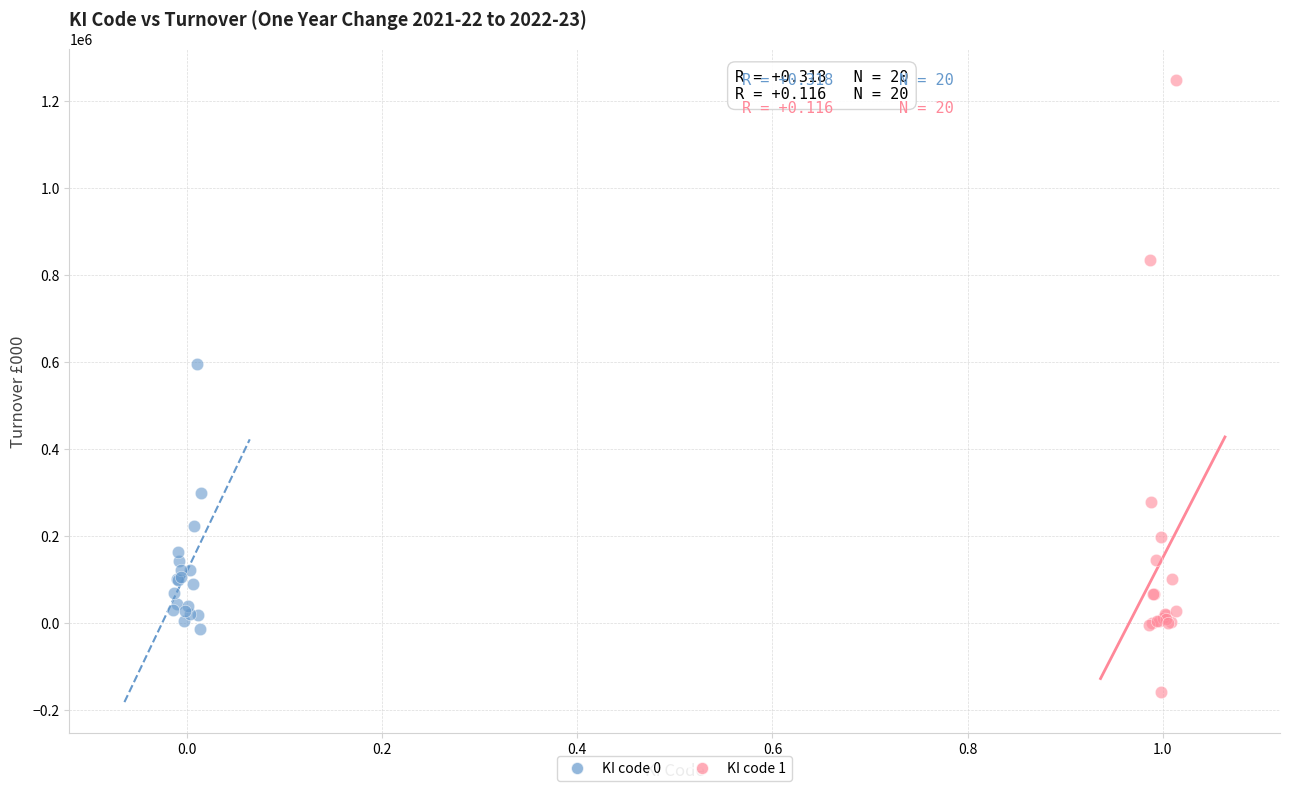

Which series reaches the minimum Y coordinate?

KI code 1